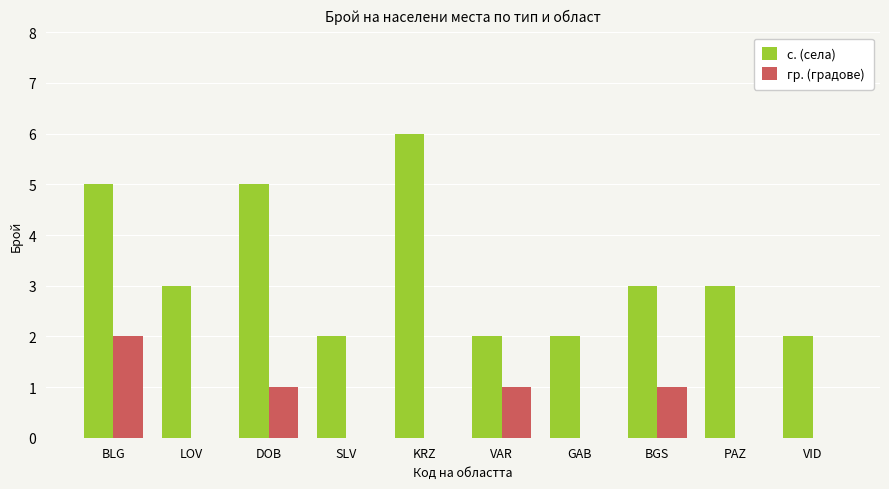

Reading right to left, list all the values displayed in this chart.

с. (села): 2	3	3	2	2	6	2	5	3	5
гр. (градове): 0	0	1	0	1	0	0	1	0	2